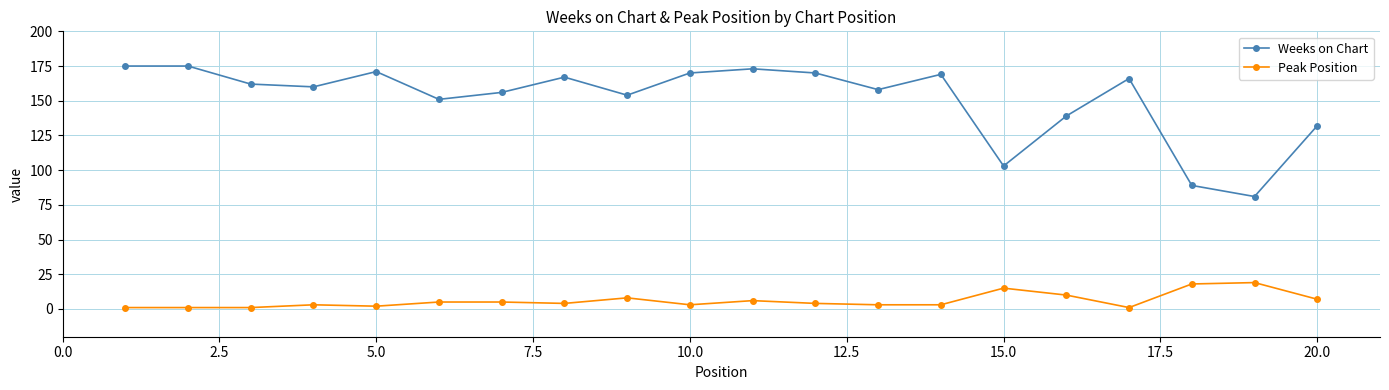

Which series has the widest spread of values?

Weeks on Chart